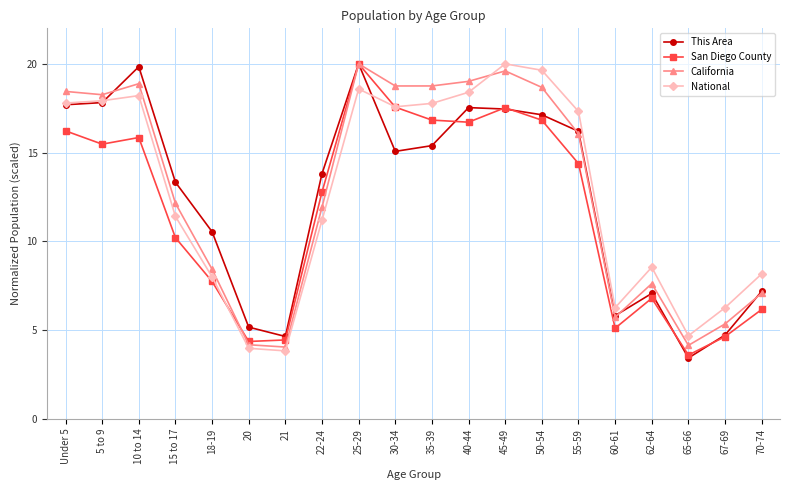

Where does the San Diego County series first go above 14?

Under 5